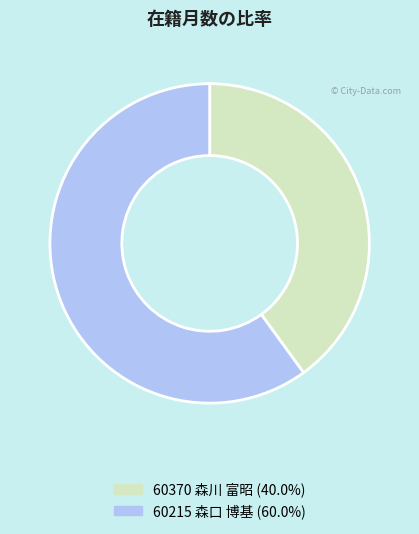

Count the number of slices in the pie.

2